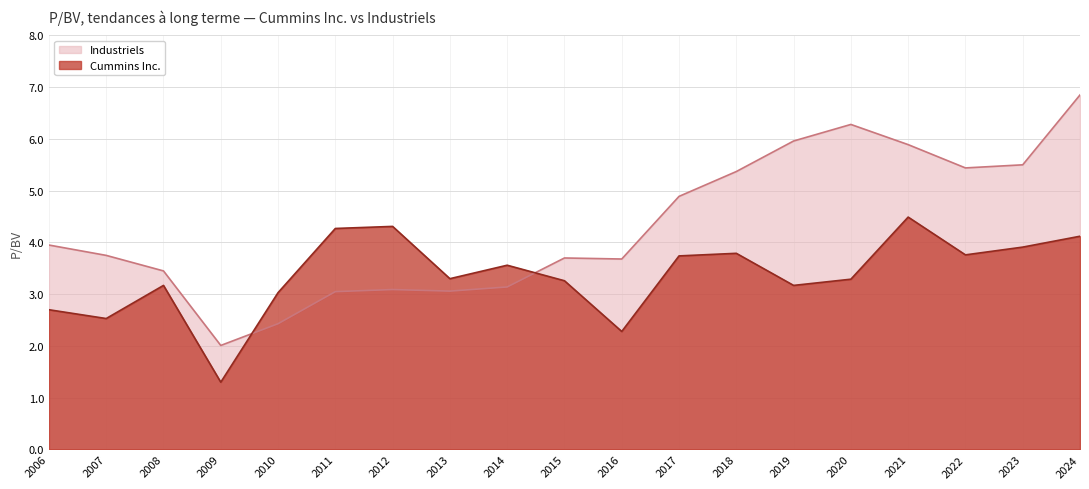

What is the spread (max minus min) of values at 2018?

1.6